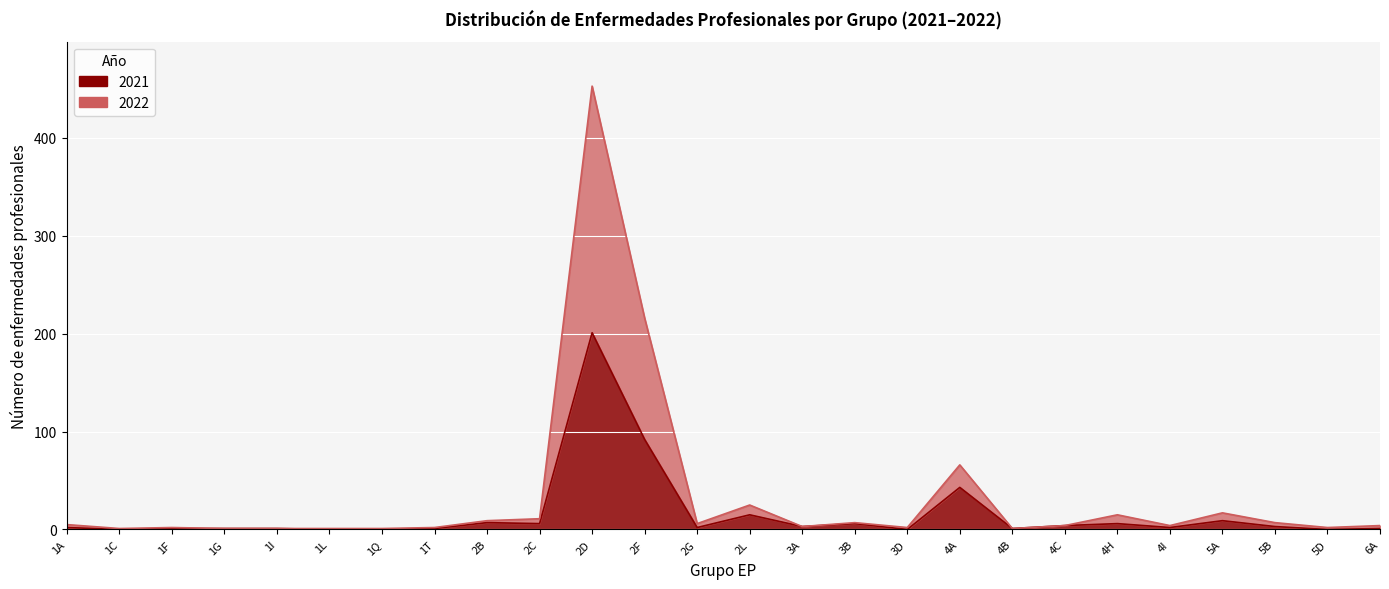

Does the chart display data point markers on the line(s)?

No